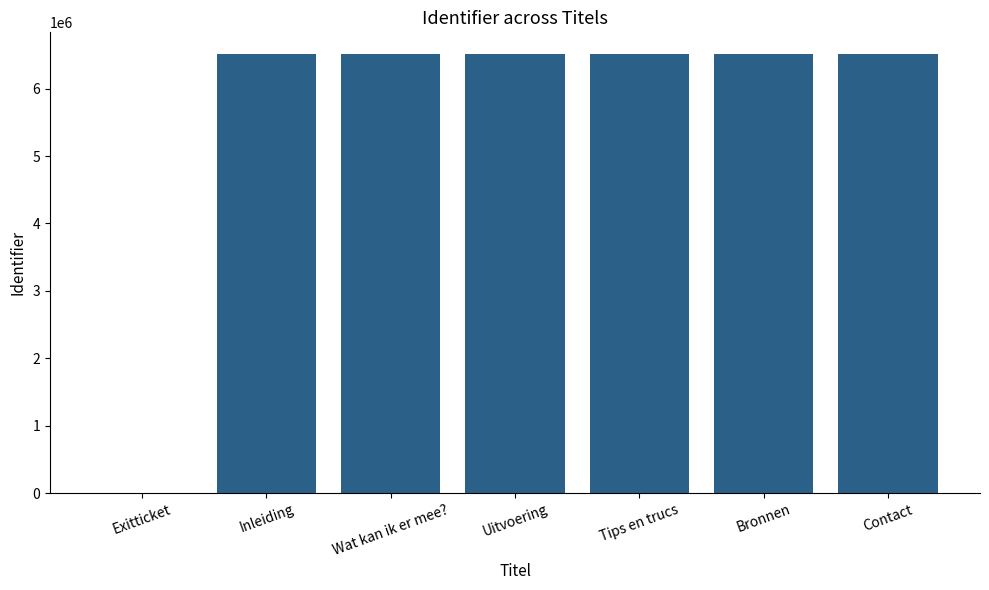

What is the average value?

5580947